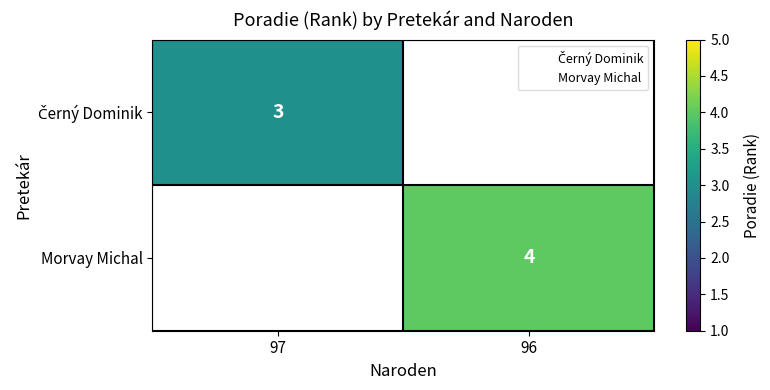

Which category has the lowest value across all series?

97